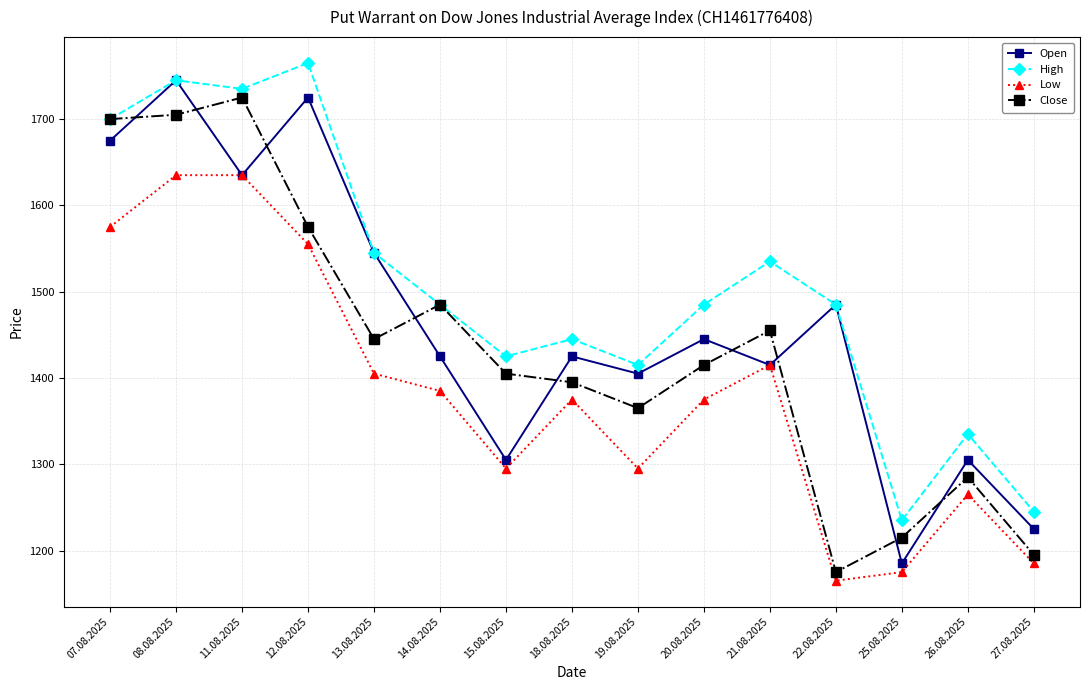

Reading right to left, what are all the values shown in this chart?

Open: 27.08.2025=1225	26.08.2025=1305	25.08.2025=1185	22.08.2025=1485	21.08.2025=1415	20.08.2025=1445	19.08.2025=1405	18.08.2025=1425	15.08.2025=1305	14.08.2025=1425	13.08.2025=1545	12.08.2025=1725	11.08.2025=1635	08.08.2025=1745	07.08.2025=1675
High: 27.08.2025=1245	26.08.2025=1335	25.08.2025=1235	22.08.2025=1485	21.08.2025=1535	20.08.2025=1485	19.08.2025=1415	18.08.2025=1445	15.08.2025=1425	14.08.2025=1485	13.08.2025=1545	12.08.2025=1765	11.08.2025=1735	08.08.2025=1745	07.08.2025=1700
Low: 27.08.2025=1185	26.08.2025=1265	25.08.2025=1175	22.08.2025=1165	21.08.2025=1415	20.08.2025=1375	19.08.2025=1295	18.08.2025=1375	15.08.2025=1295	14.08.2025=1385	13.08.2025=1405	12.08.2025=1555	11.08.2025=1635	08.08.2025=1635	07.08.2025=1575
Close: 27.08.2025=1195	26.08.2025=1285	25.08.2025=1215	22.08.2025=1175	21.08.2025=1455	20.08.2025=1415	19.08.2025=1365	18.08.2025=1395	15.08.2025=1405	14.08.2025=1485	13.08.2025=1445	12.08.2025=1575	11.08.2025=1725	08.08.2025=1705	07.08.2025=1700